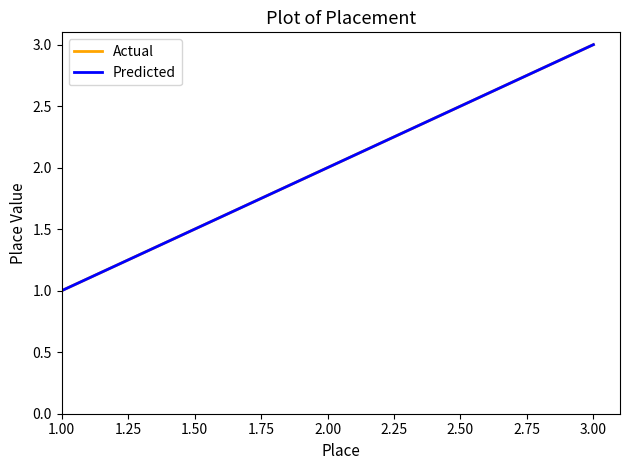

What is the greatest value displayed?

3